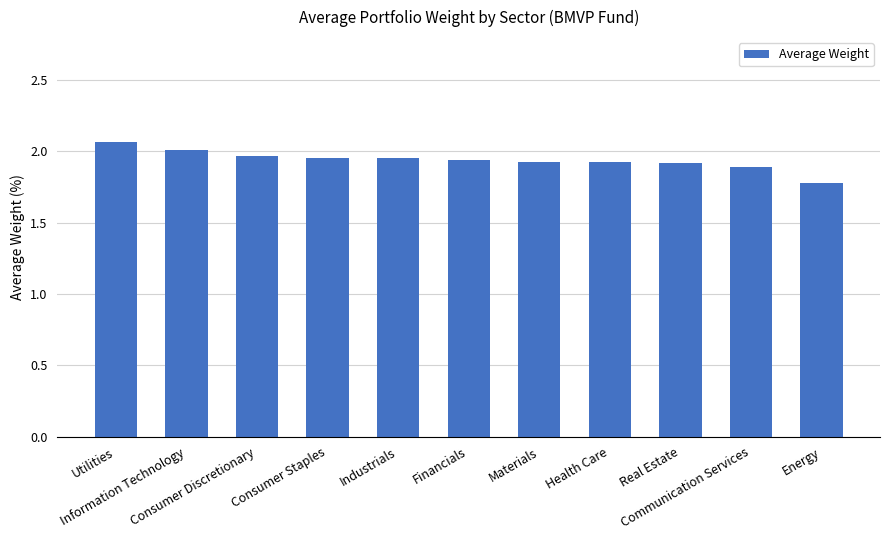

True or false: the data shows 3.1 at Consumer Staples.

False